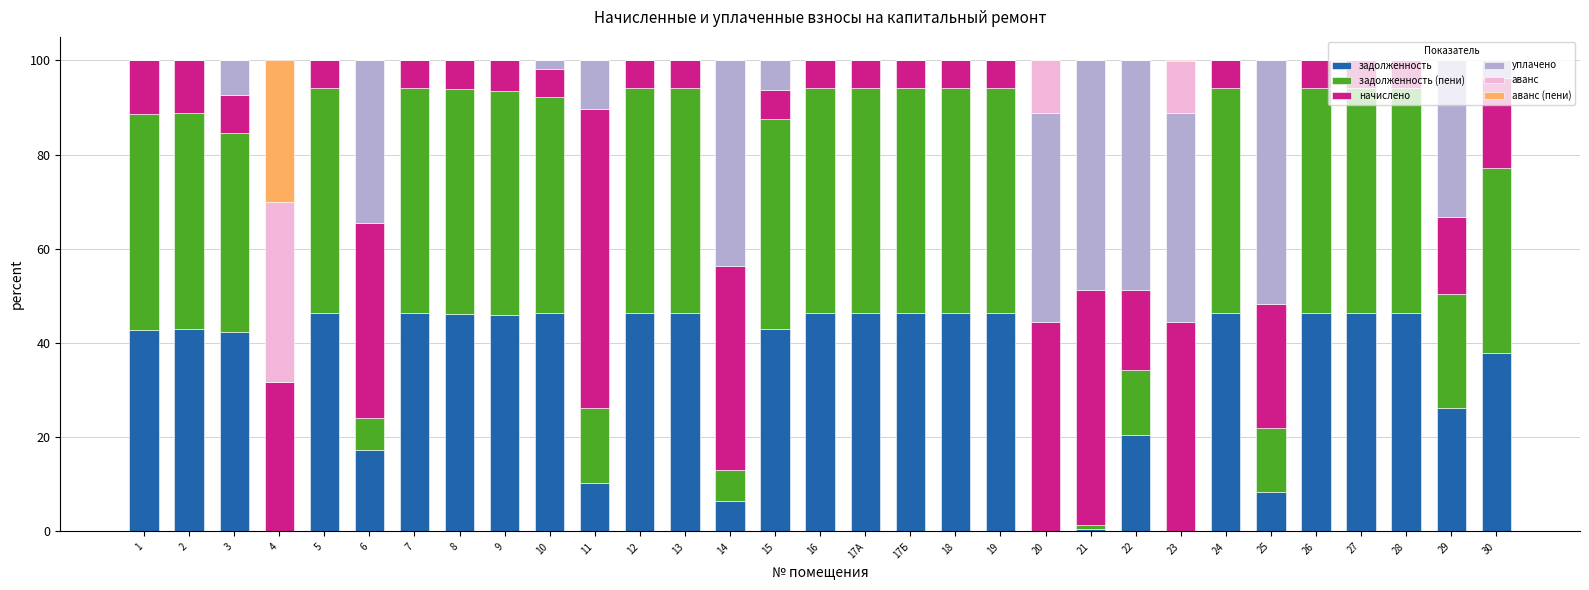

What is the total value across all series at 22?

100.0